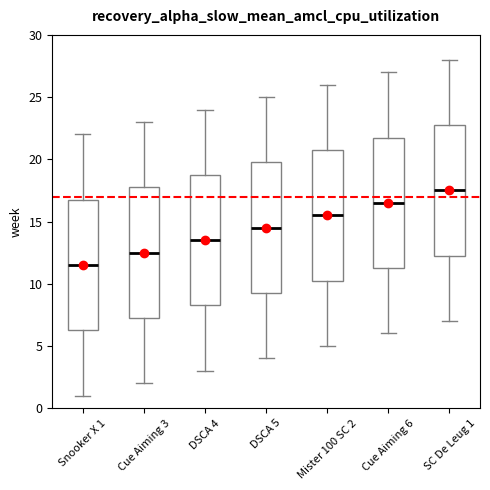

Where is the lower edge of the box for Snooker X 1 on the y-axis? The values are not printed on the chart, so give them approximately, as read against the axis.

6.5